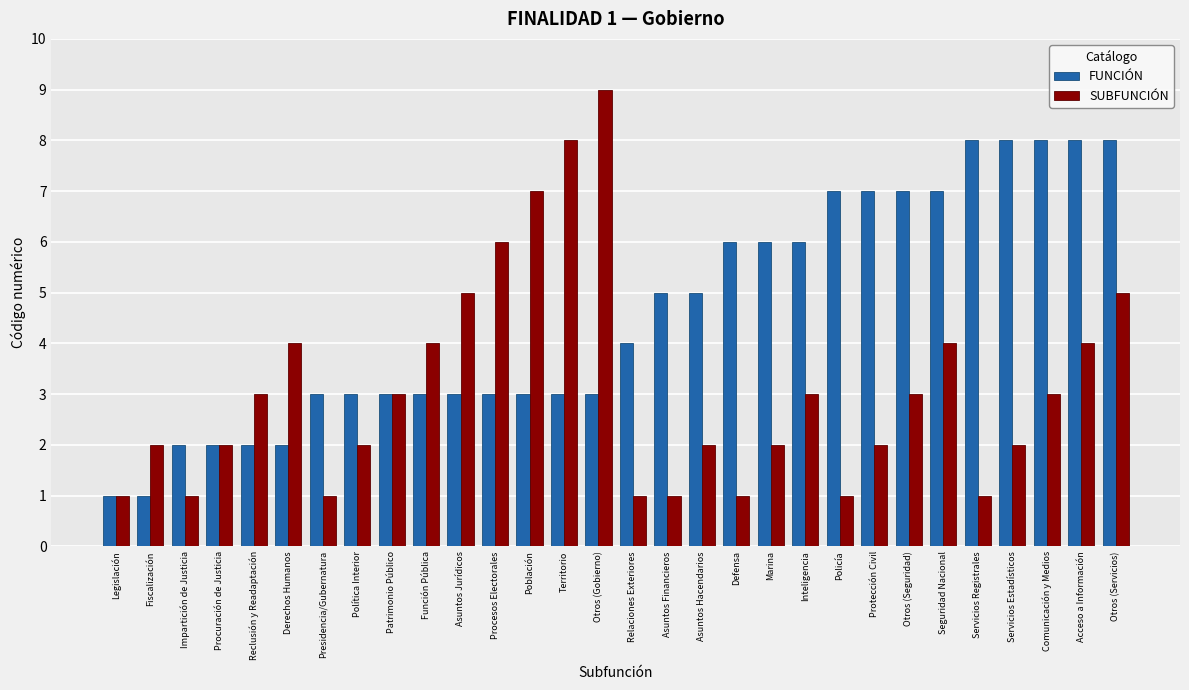

Which series has the largest range (max minus min)?

SUBFUNCIÓN